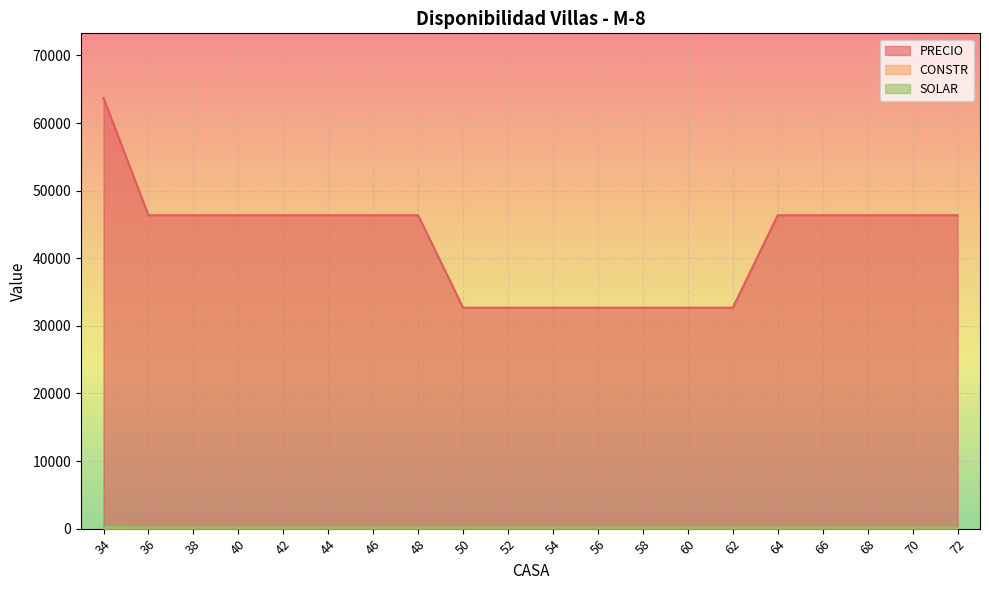

What is the minimum value shown in the chart?

43